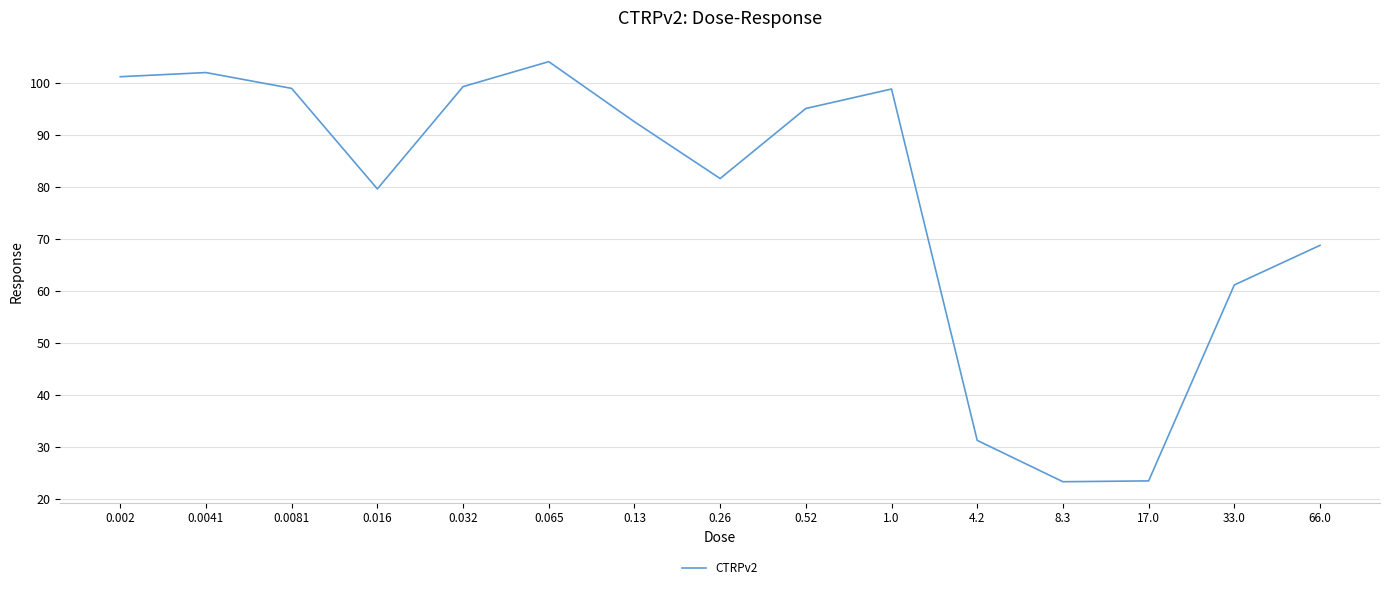

At which category does the data reach its first local peak?

0.0041